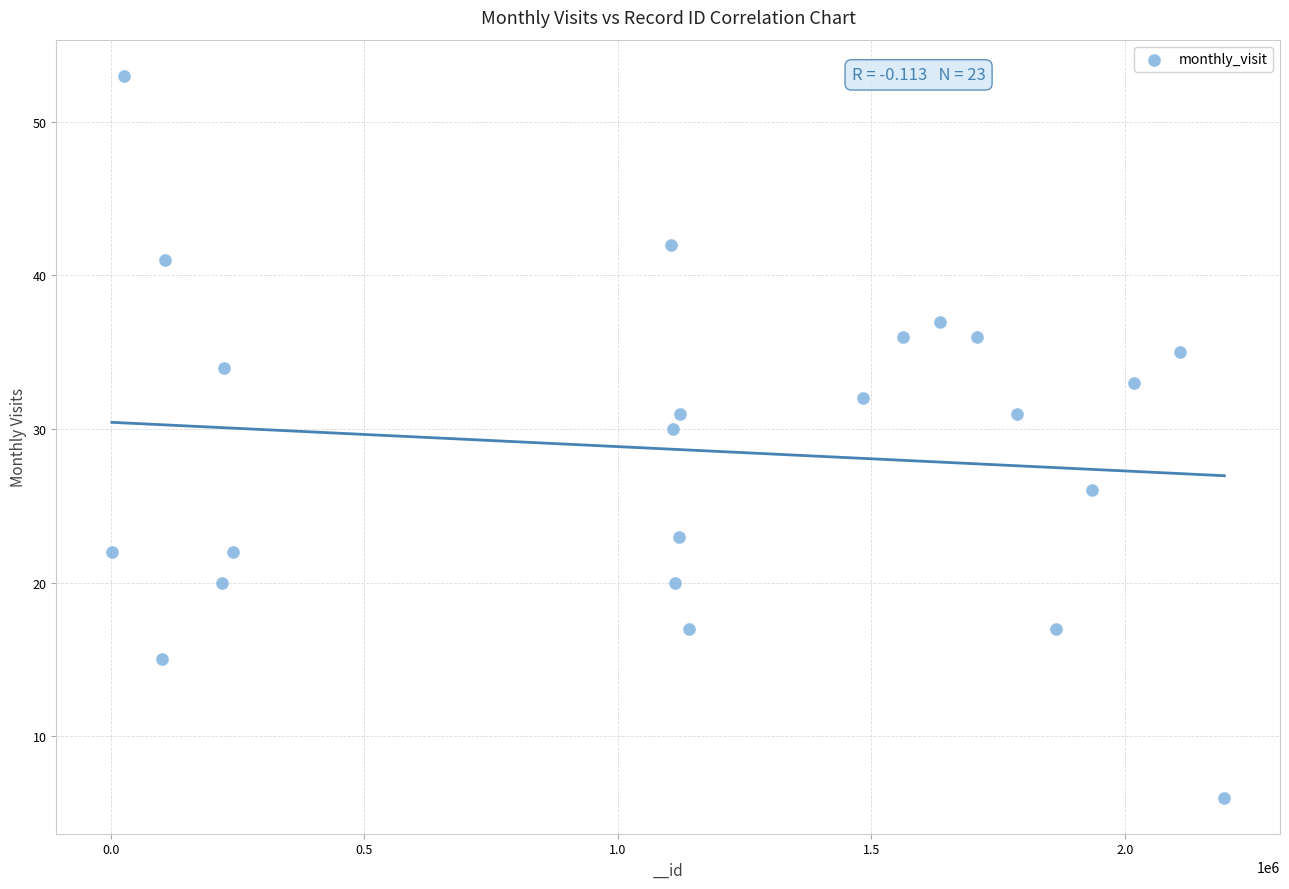

What Y value in the scatter plot is closest to 29?

30